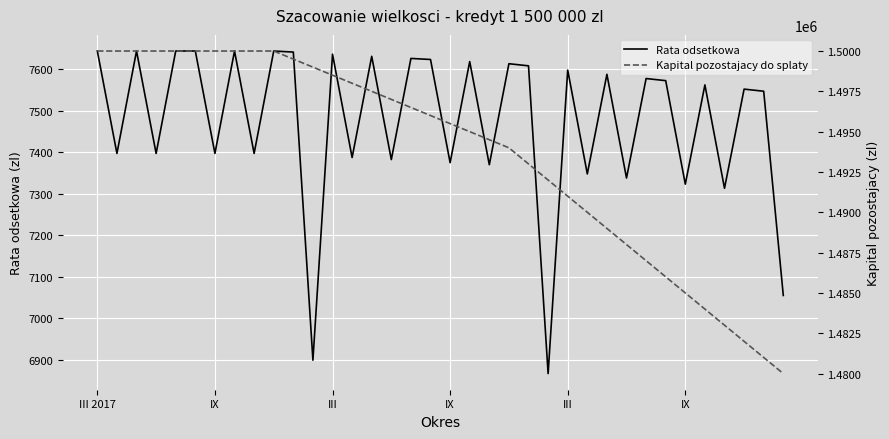

What is the label of the 5th point from the left?

III